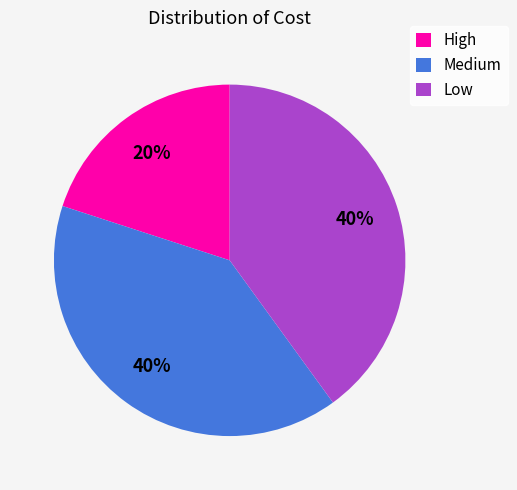

True or false: High accounts for 5% of the total.

False